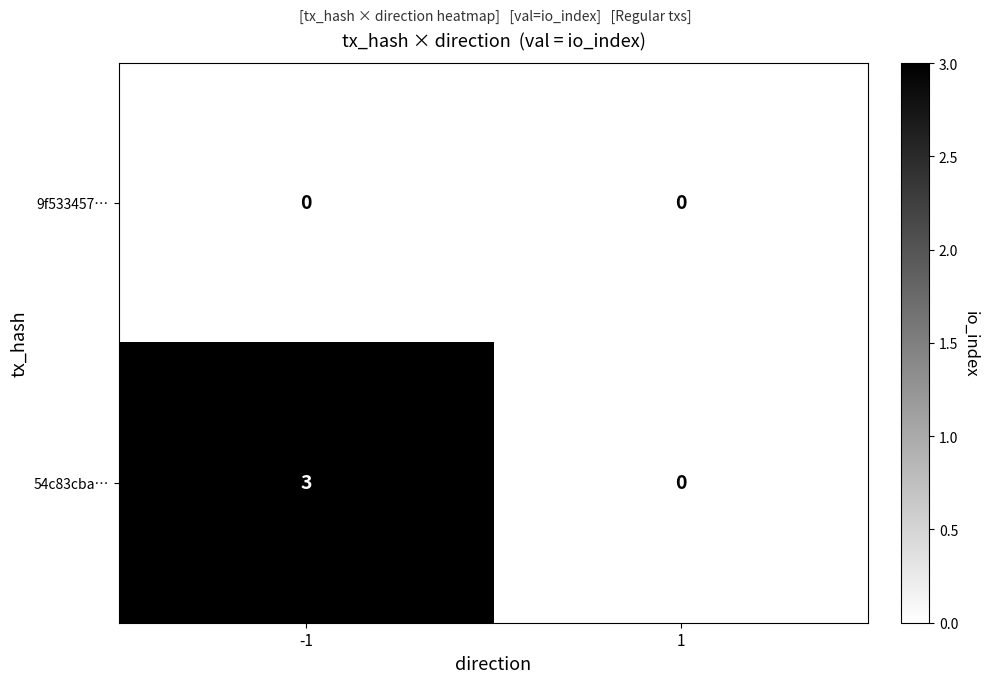

Rank the series by their maximum value, from lowest to highest.

9f533457…, 54c83cba…